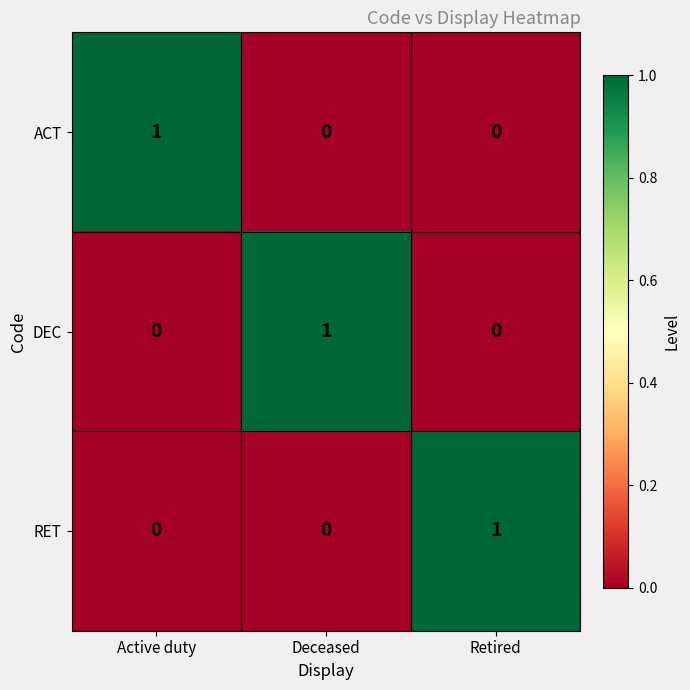

Reading right to left, what are all the values shown in this chart?

ACT: 0	0	1
DEC: 0	1	0
RET: 1	0	0